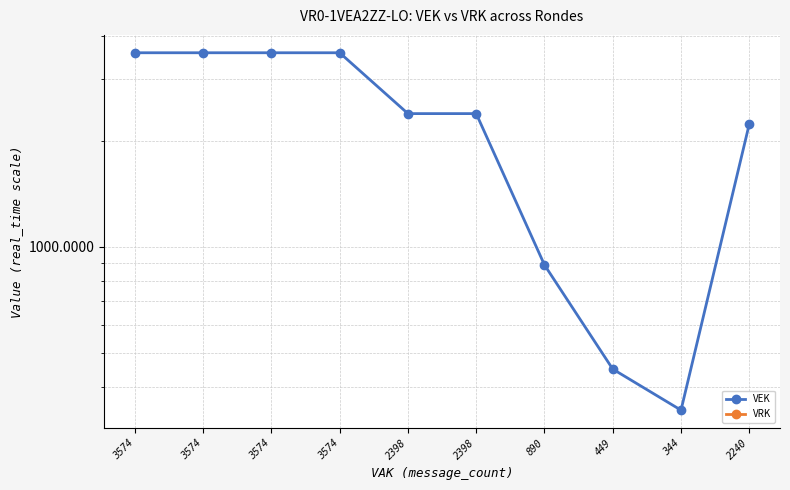

What is the difference between the VEK values at 449 and 2398?

1949